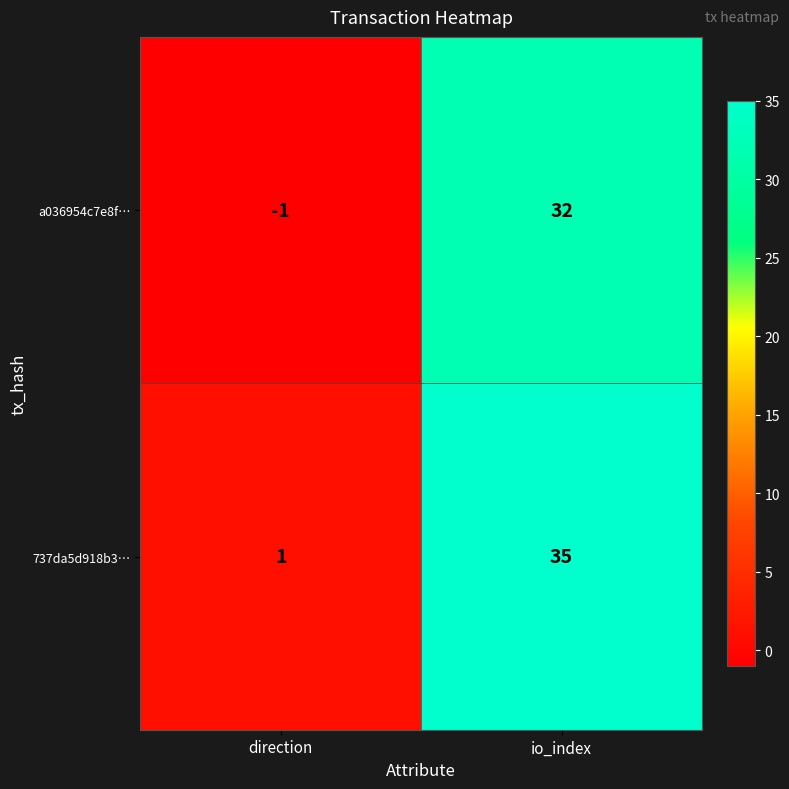

What is the sum of the a036954c7e8f… values at direction and io_index?

31